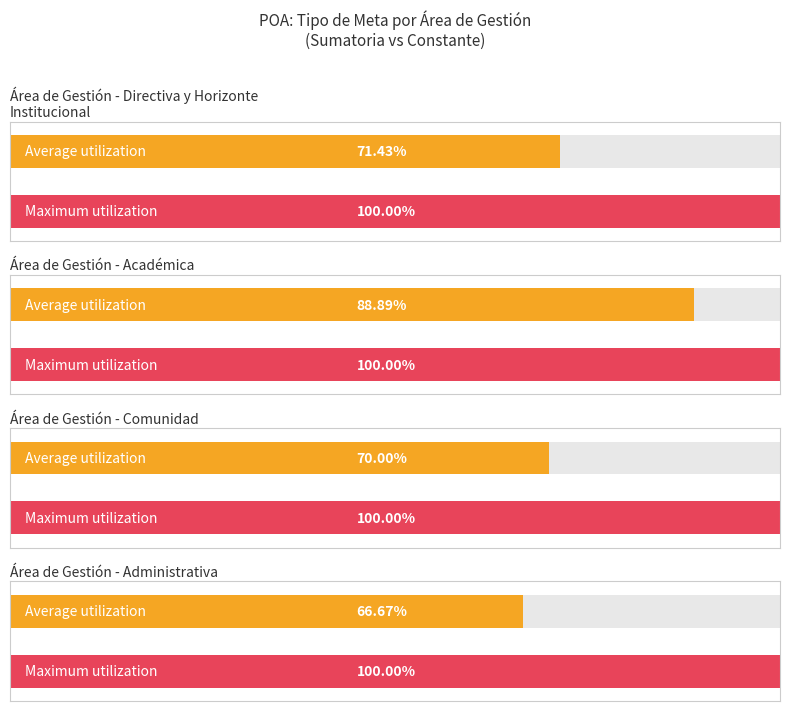

What is the highest value of the Constante series?

4